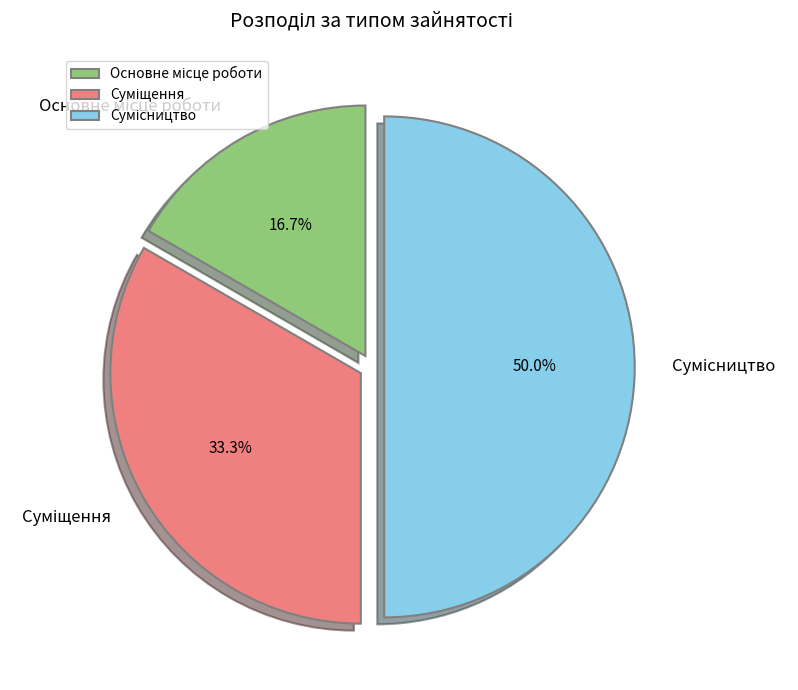

True or false: Суміщення accounts for 40% of the total.

False